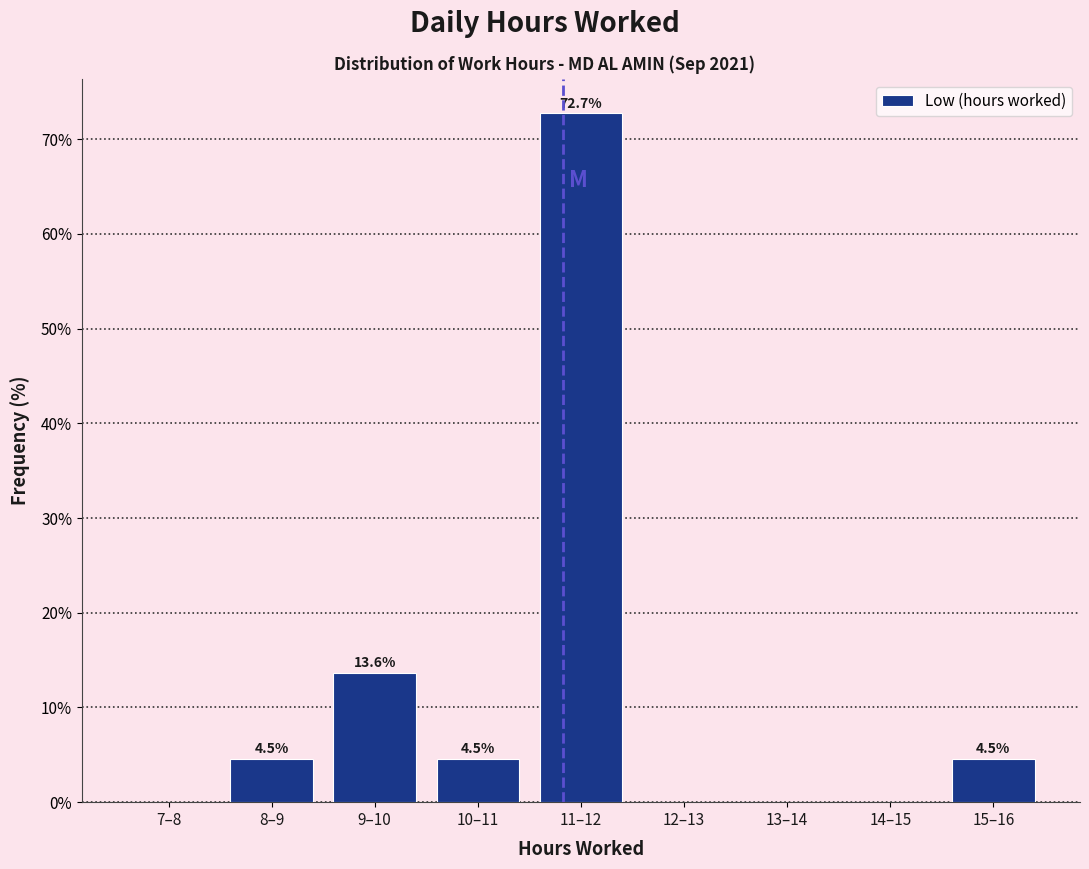

Reading left to right, list all the values displayed in this chart.

7–8=0.0	8–9=4.5	9–10=13.6	10–11=4.5	11–12=72.7	12–13=0.0	13–14=0.0	14–15=0.0	15–16=4.5